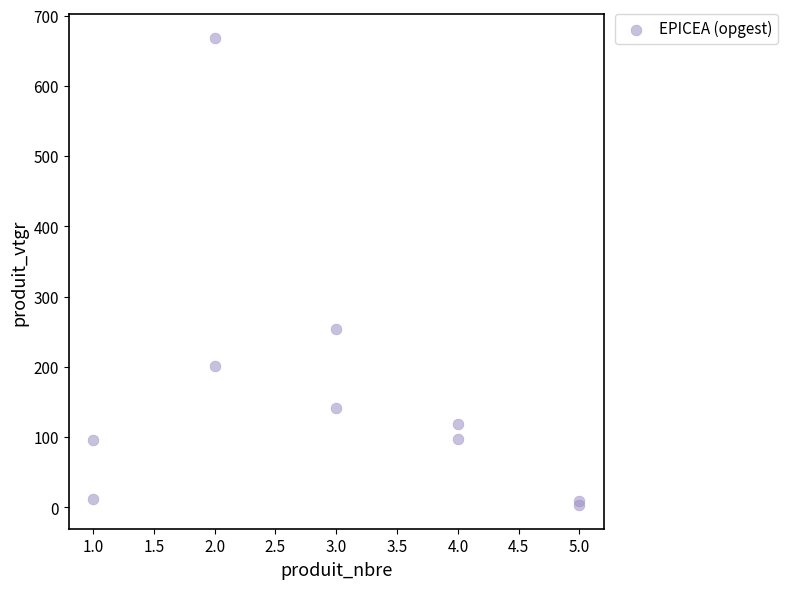

What Y value in the scatter plot is closest to 335?

253.4